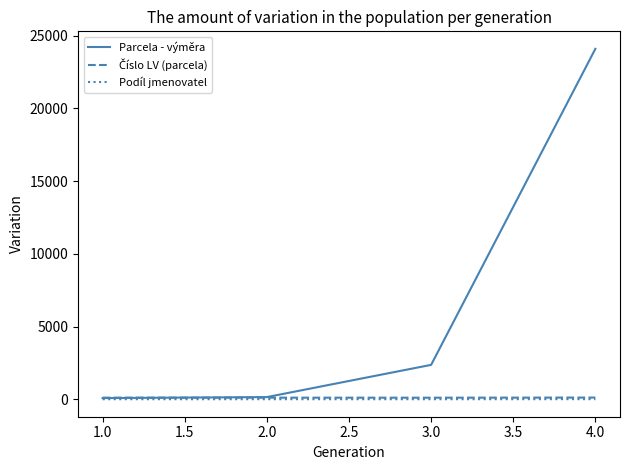

Which series has the largest range (max minus min)?

Parcela - výměra